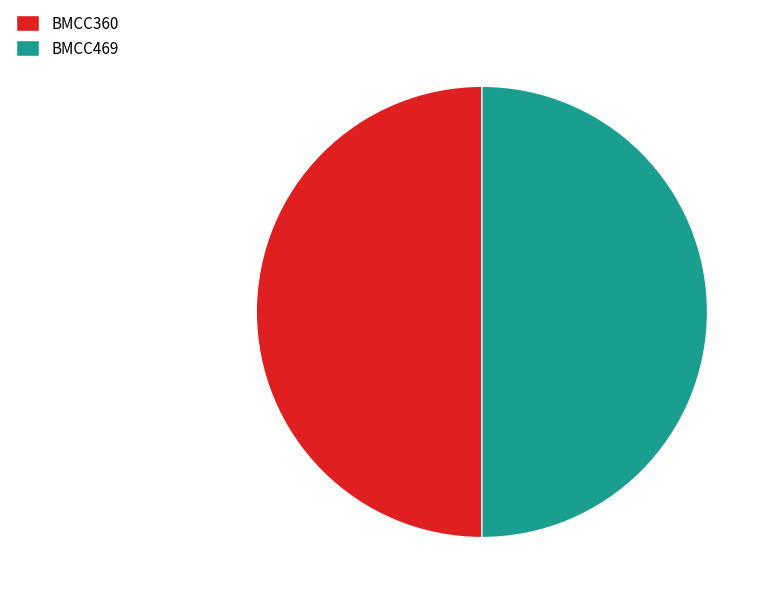

Do BMCC469 and BMCC360 together represent more than half of the pie?

Yes